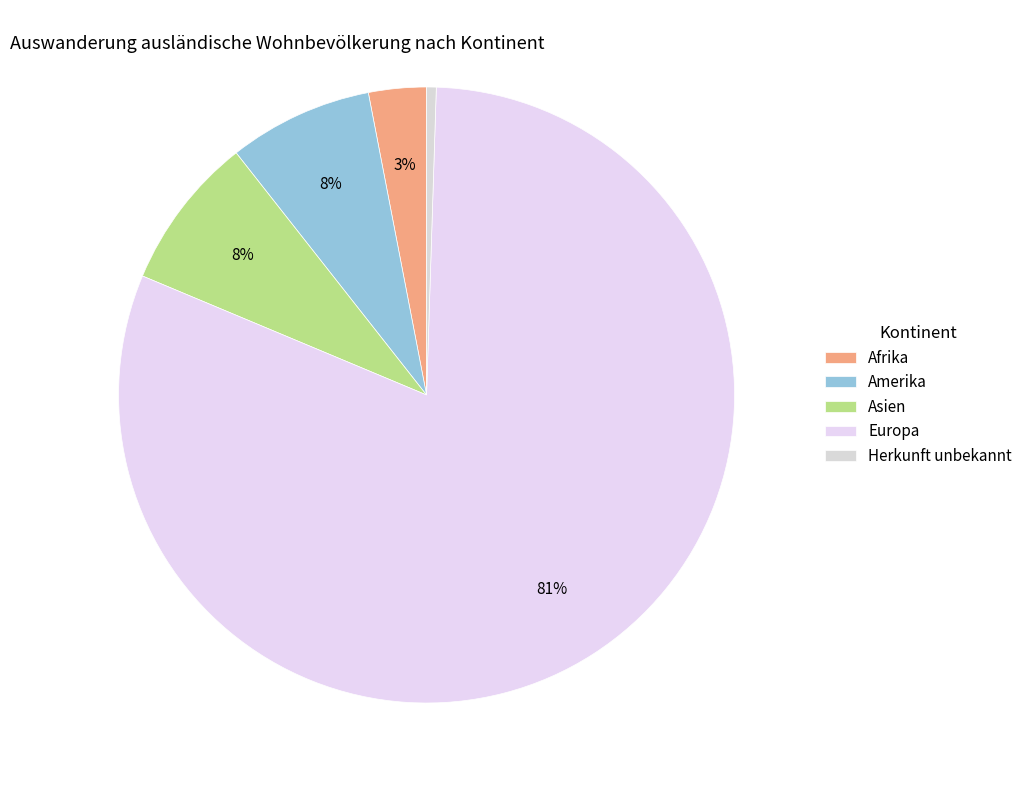

How many segments does this pie chart have?

5